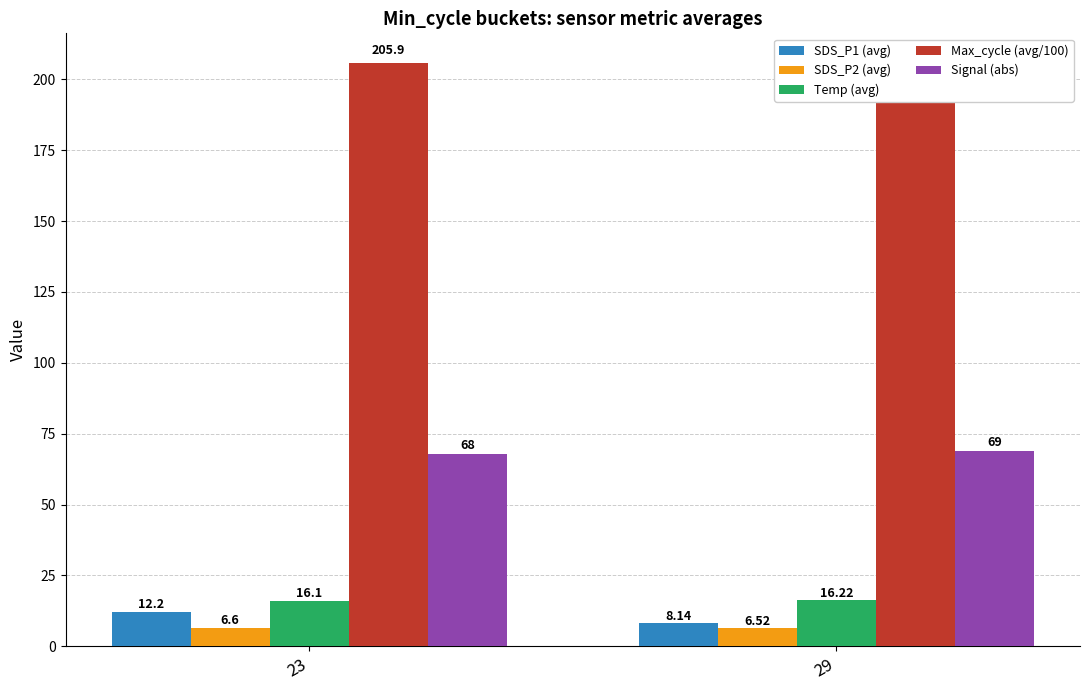

At how many categories does at least one series exceed 53?

2